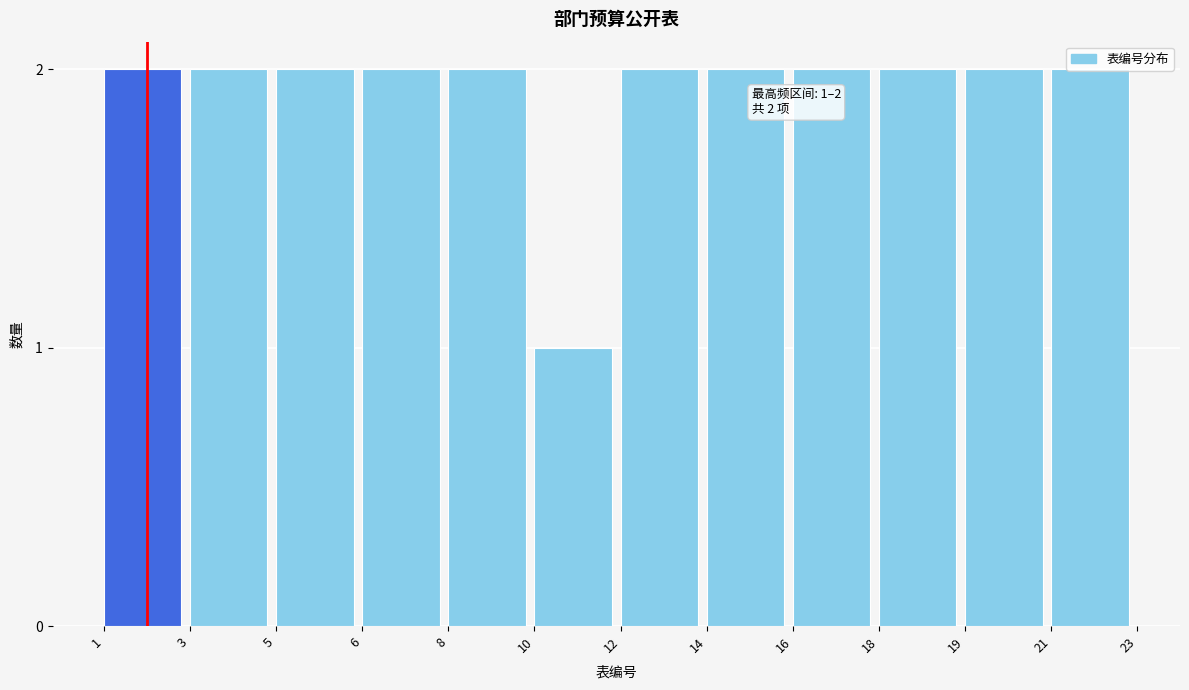

Which category has the lowest value across all series?

10